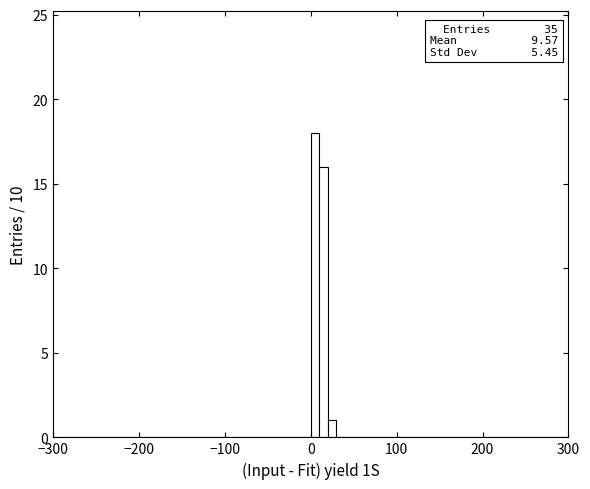

Read against the x-axis, roughly where is the centre of the tallest bar?

10